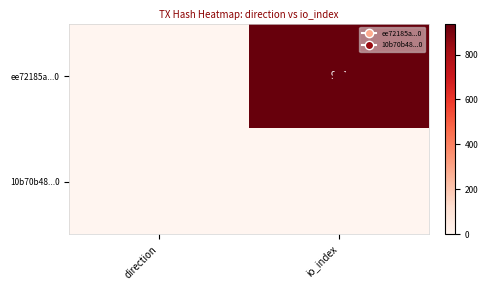

What is the sum of all ee72185a...0 values?

936